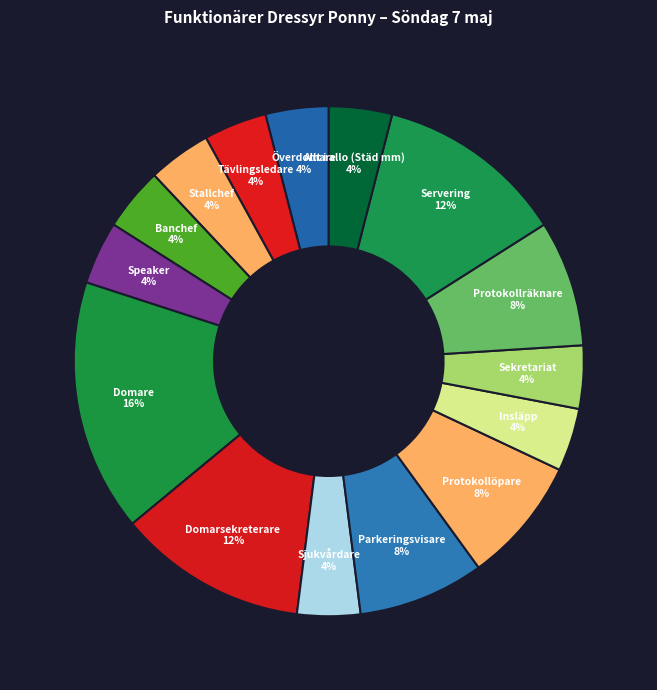

Which has a higher value, Protokollöpare or Speaker?

Protokollöpare